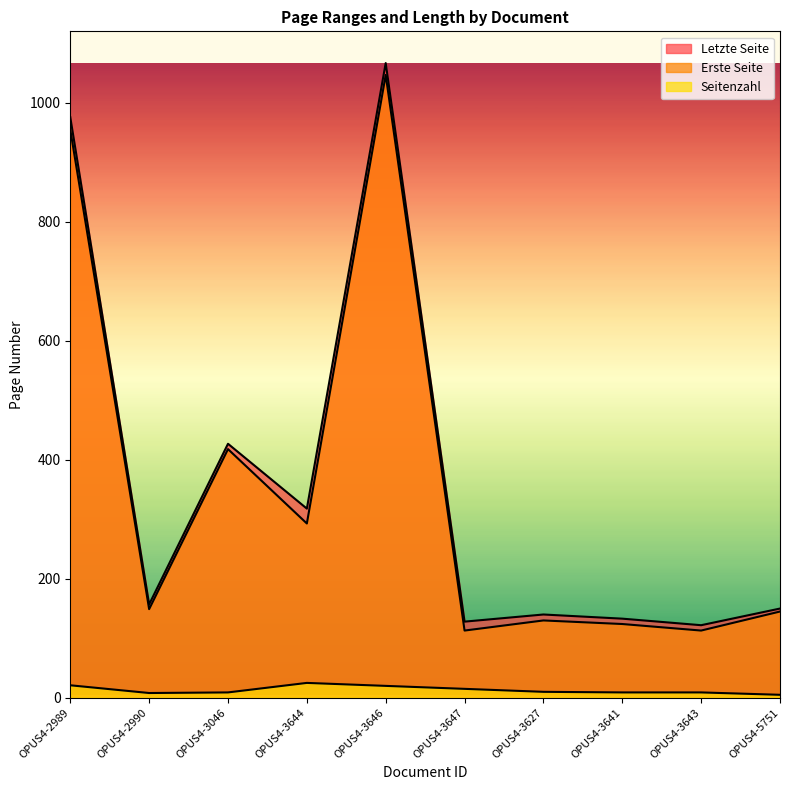

True or false: Erste Seite has more than 2 points higher than both neighbors.

True